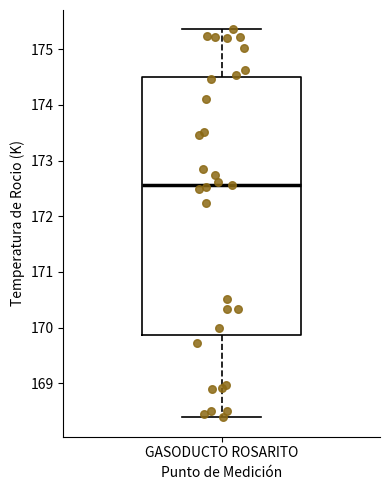

Where does the lower whisker of the box for GASODUCTO ROSARITO end on the y-axis? The values are not printed on the chart, so give them approximately, as read against the axis.

168.4